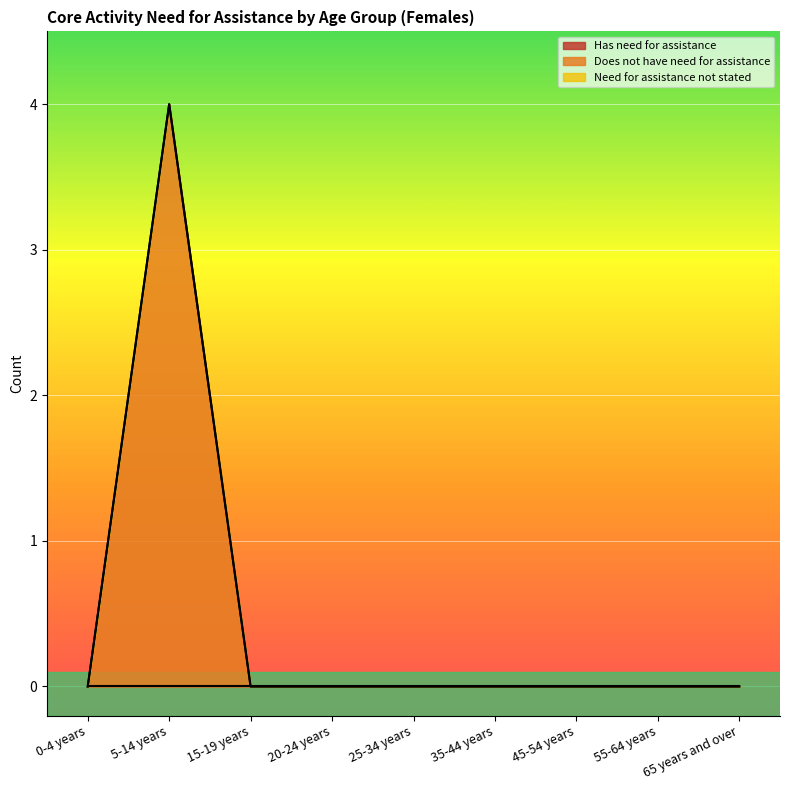

True or false: Has need for assistance and Does not have need for assistance cross at least once.

False